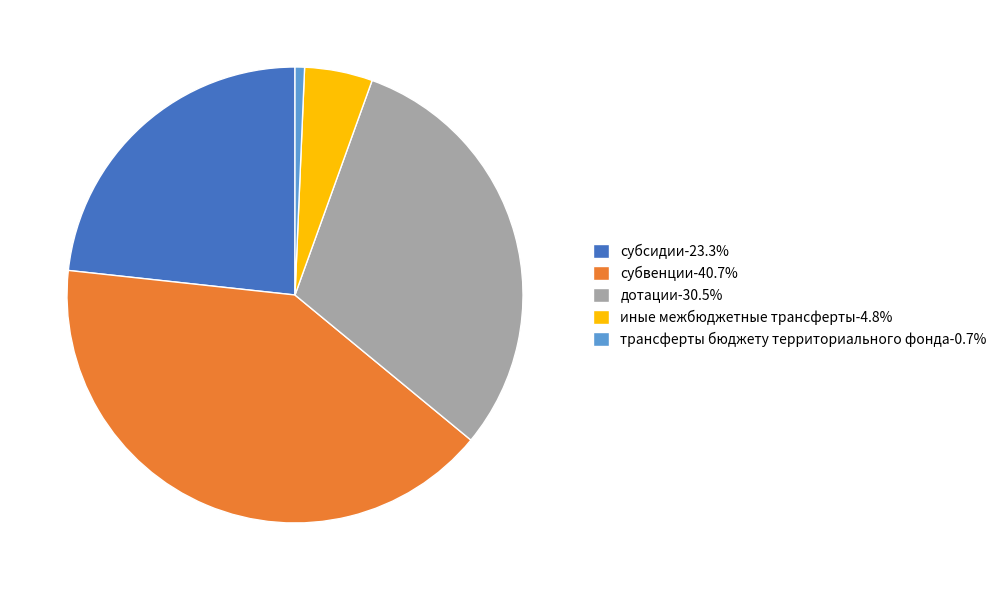

Combined, do субсидии-23.3% and трансферты бюджету территориального фонда-0.7% account for over 50%?

No